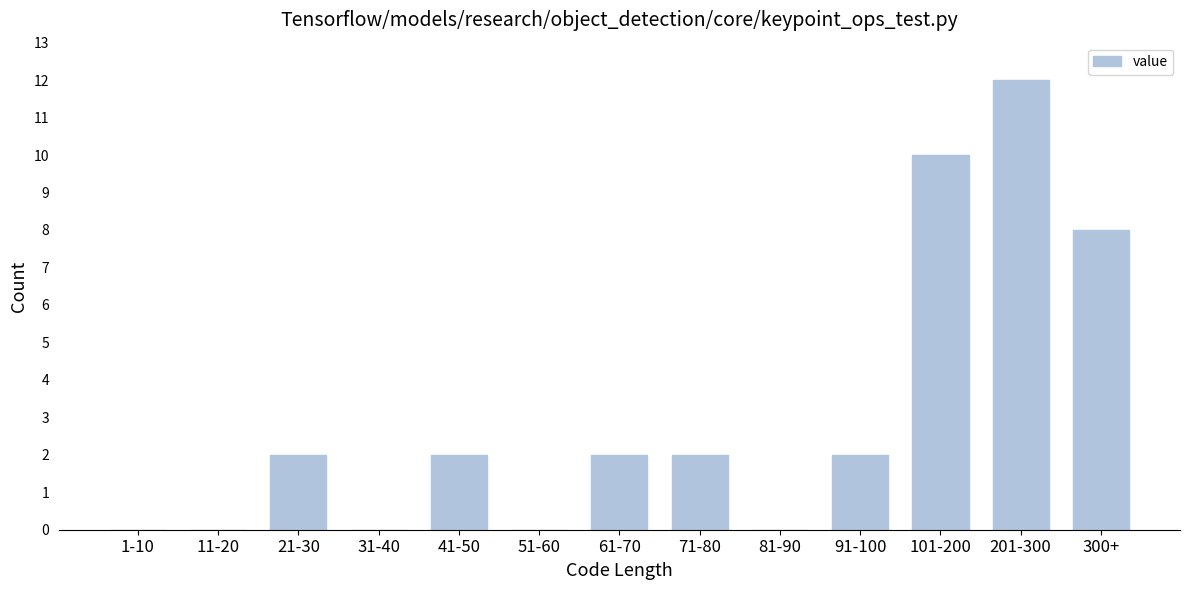

Reading left to right, what are all the values shown in this chart?

1-10=0	11-20=0	21-30=2	31-40=0	41-50=2	51-60=0	61-70=2	71-80=2	81-90=0	91-100=2	101-200=10	201-300=12	300+=8